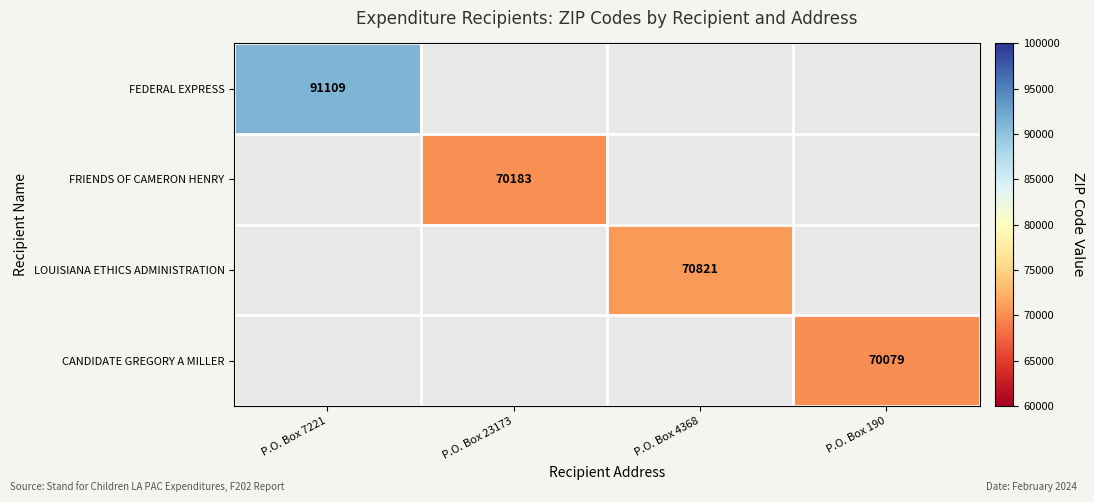

Is it true that CANDIDATE GREGORY A MILLER equals 29472 at P.O. Box 190?

False